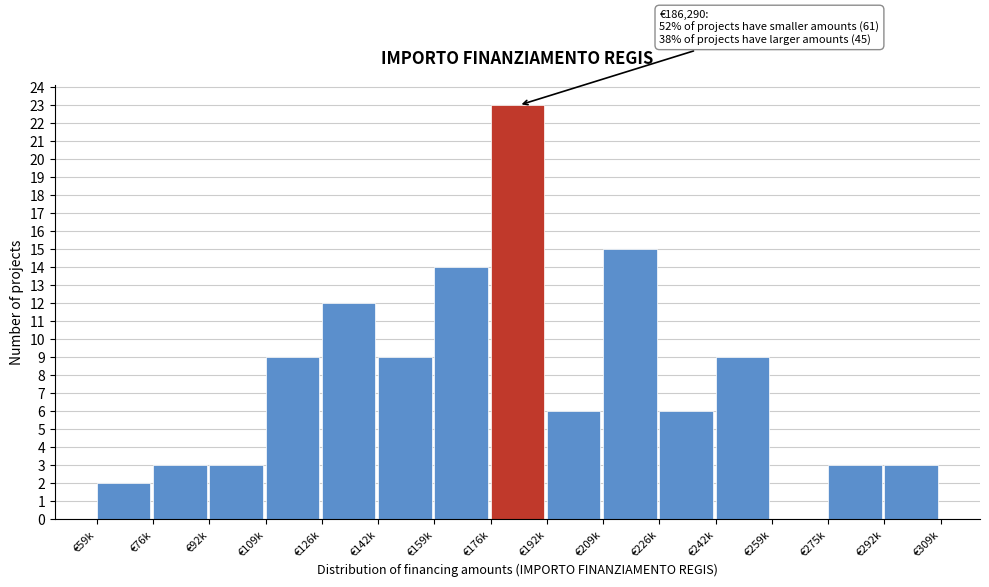

Reading right to left, transcribe all the data shown in this chart.

€292k=3	€275k=3	€259k=0	€242k=9	€226k=6	€209k=15	€192k=6	€176k=23	€159k=14	€142k=9	€126k=12	€109k=9	€92k=3	€76k=3	€59k=2